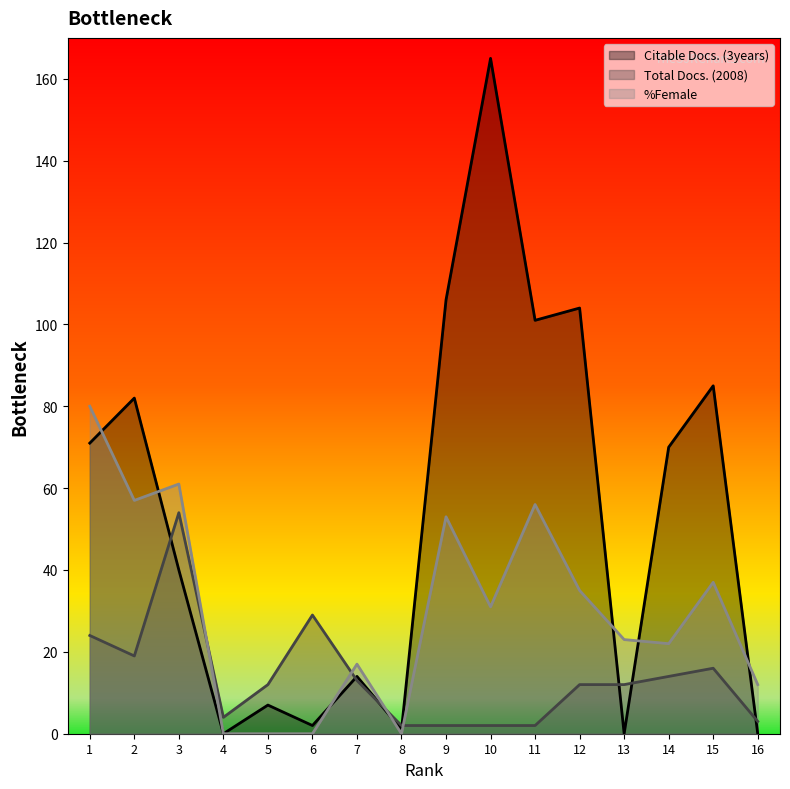

Where do %Female and Total Docs. (2008) first cross each other?

3 and 4